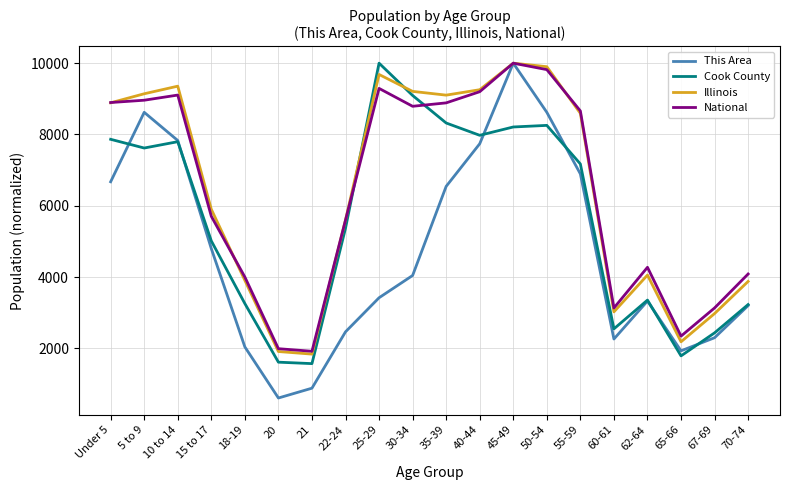

The value of Cook County at 10 to 14 is 7797.2. True or false?

True